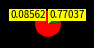

Is there any slice that represents more than half of the pie?

Yes